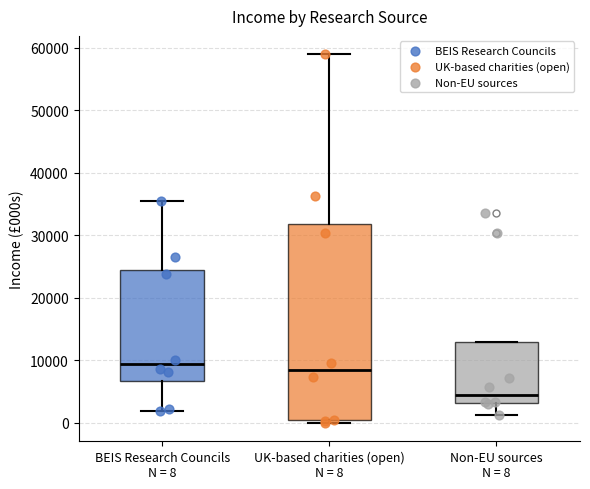

Reading left to right, read every box against the y-axis: the position of its median line, the range the box covers, and the ends of its whiskers. The values are not printed on the chart, so give them approximately, as read against the axis.

BEIS Research Councils N = 8: median 9000, box 7000 to 24000, whiskers 2000 to 35000
UK-based charities (open) N = 8: median 8000, box 0 to 32000, whiskers 0 (just below the box's lower edge) to 59000
Non-EU sources N = 8: median 4000, box 3000 to 13000, whiskers 1000 to 13000